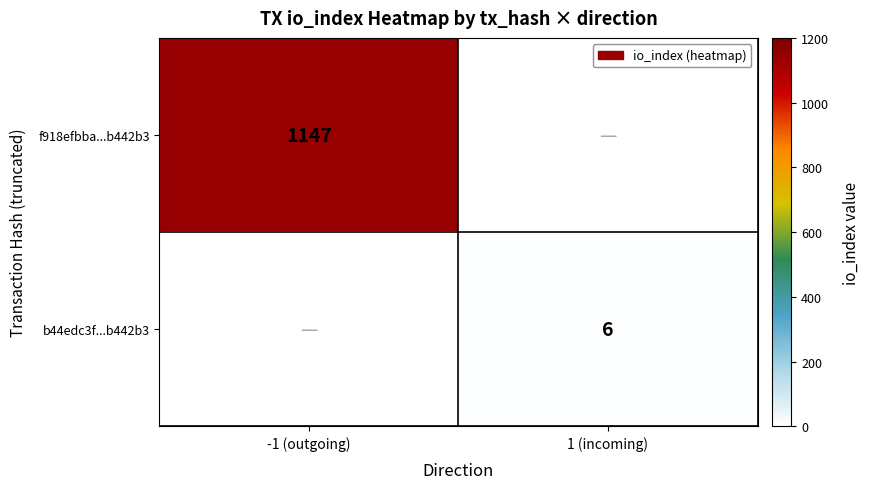

The value of f918efbba...b442b3 at -1 (outgoing) is 1147. True or false?

True